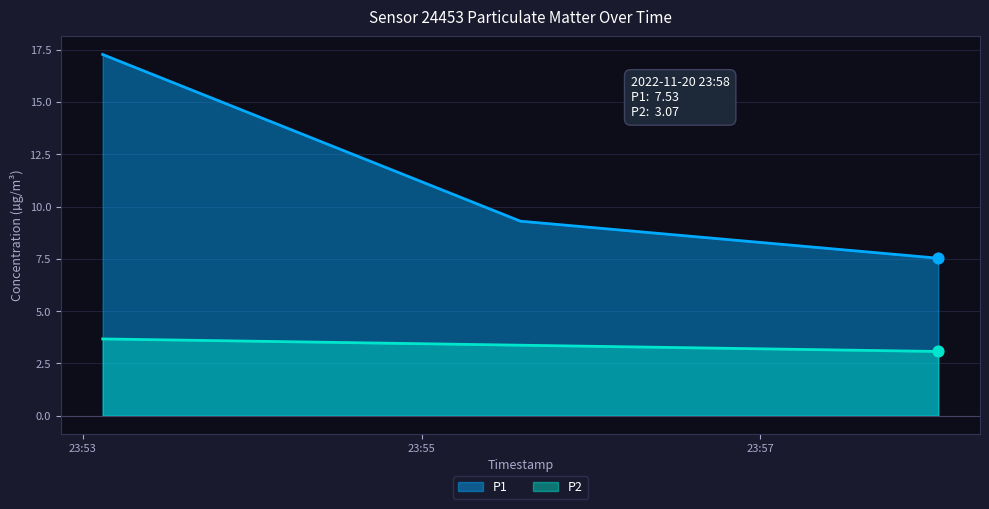

Which series has the widest spread of Y values?

P1